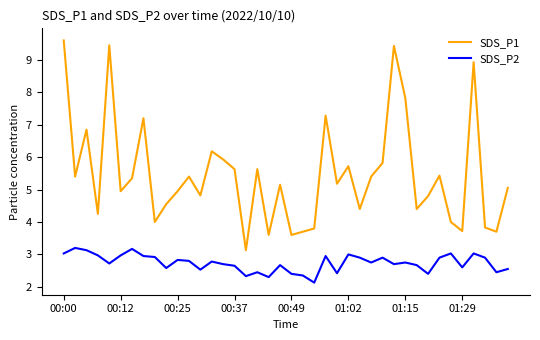

True or false: SDS_P1 and SDS_P2 cross at least once.

False